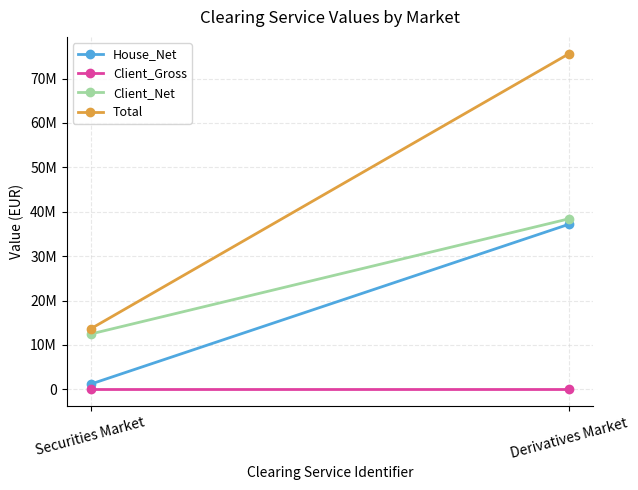

Reading left to right, transcribe all the data shown in this chart.

House_Net: Securities Market=1157037.8	Derivatives Market=37196391.9
Client_Gross: Securities Market=0.0	Derivatives Market=0.0
Client_Net: Securities Market=12447487.4	Derivatives Market=38422381.9
Total: Securities Market=13604525.2	Derivatives Market=75618773.8